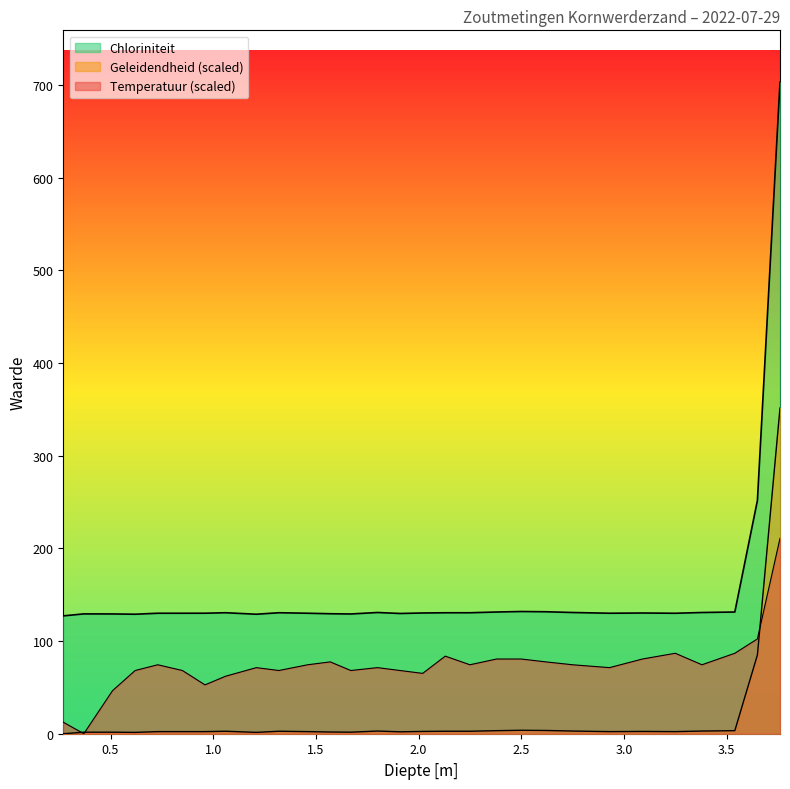

How many interior local peaks does the Geleidendheid series have?

5